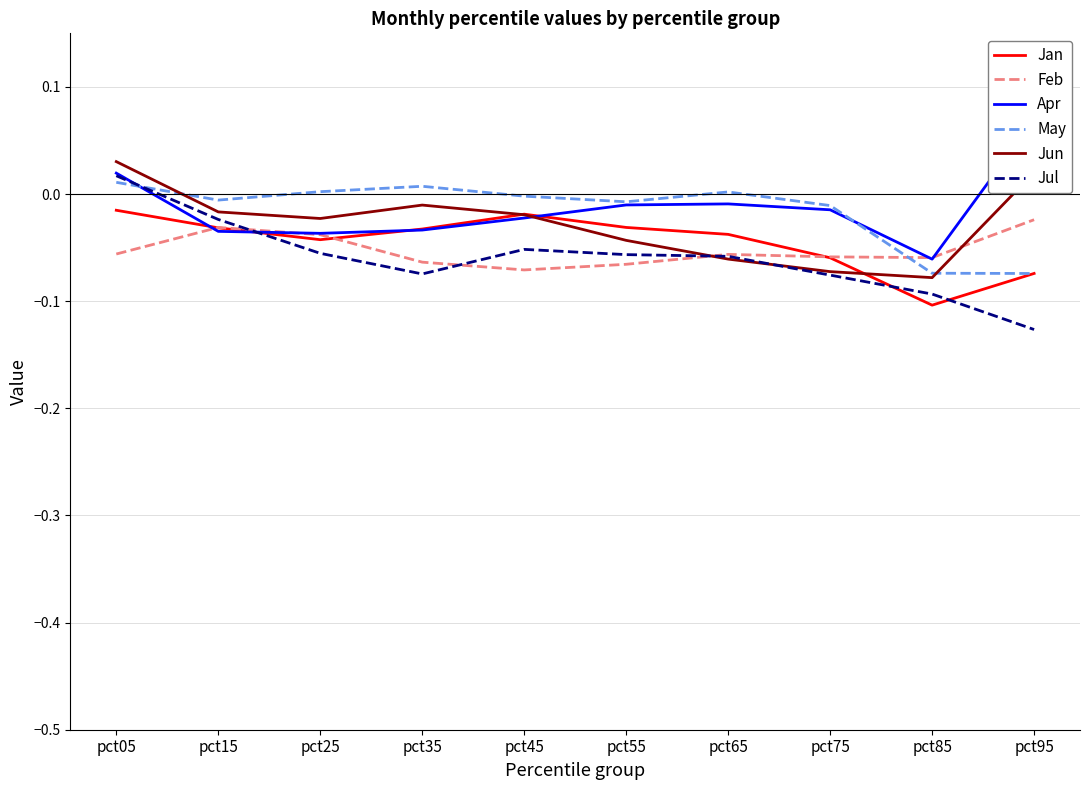

Rank the series by their maximum value, from lowest to highest.

Feb, Jan, May, Jul, Jun, Apr